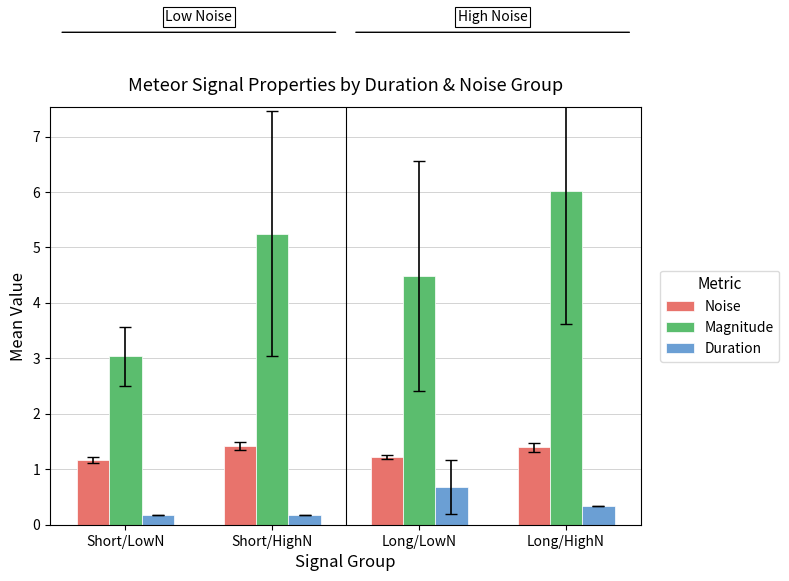

Which category has the highest value across all series?

Long/HighN